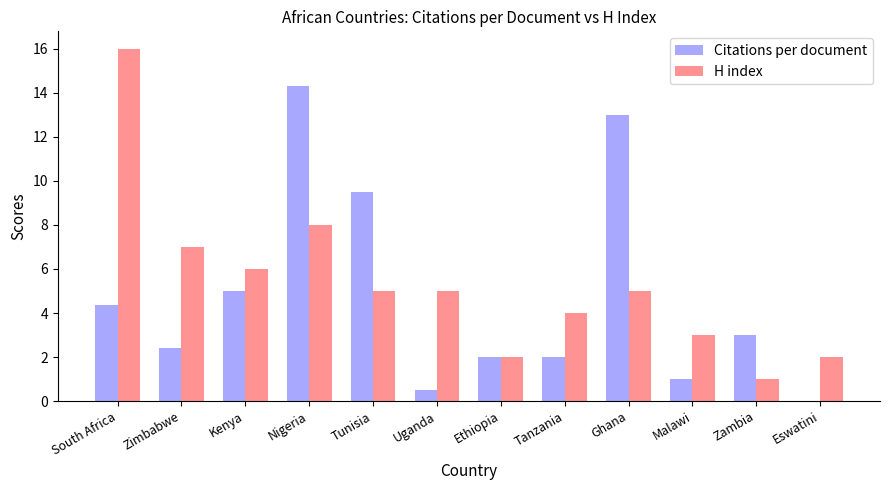

Which category has the highest value in the Citations per document series?

Nigeria